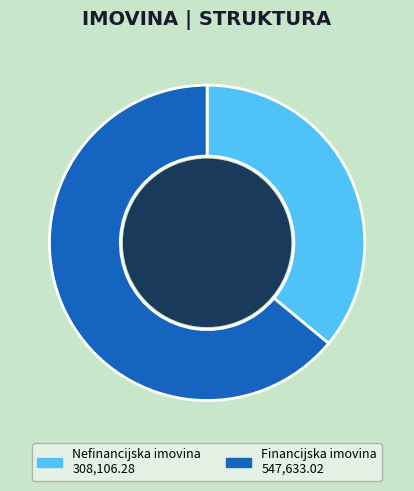

What percentage is the Financijska imovina slice, to the nearest percent?

64%